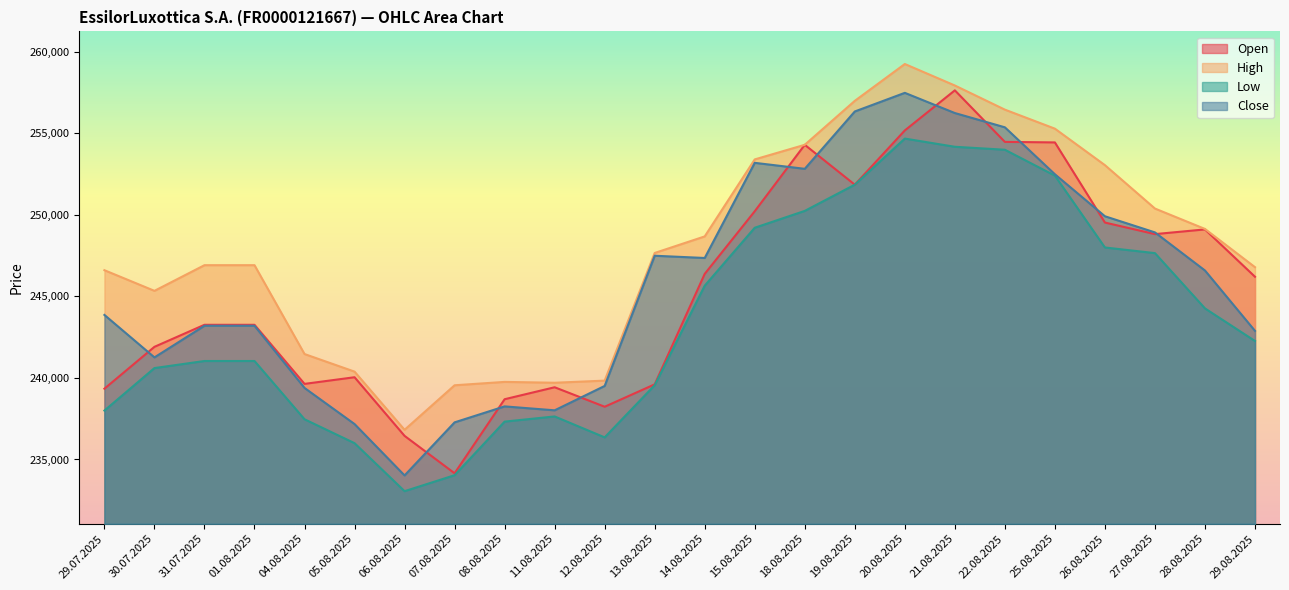

What is the minimum value shown in the chart?

233055